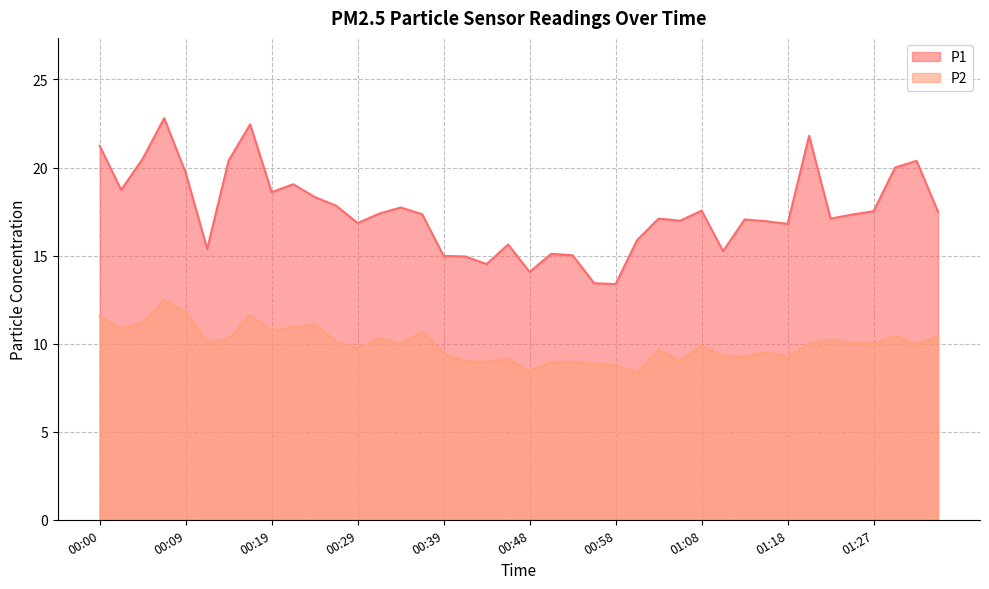

Which series has the largest range (max minus min)?

P1